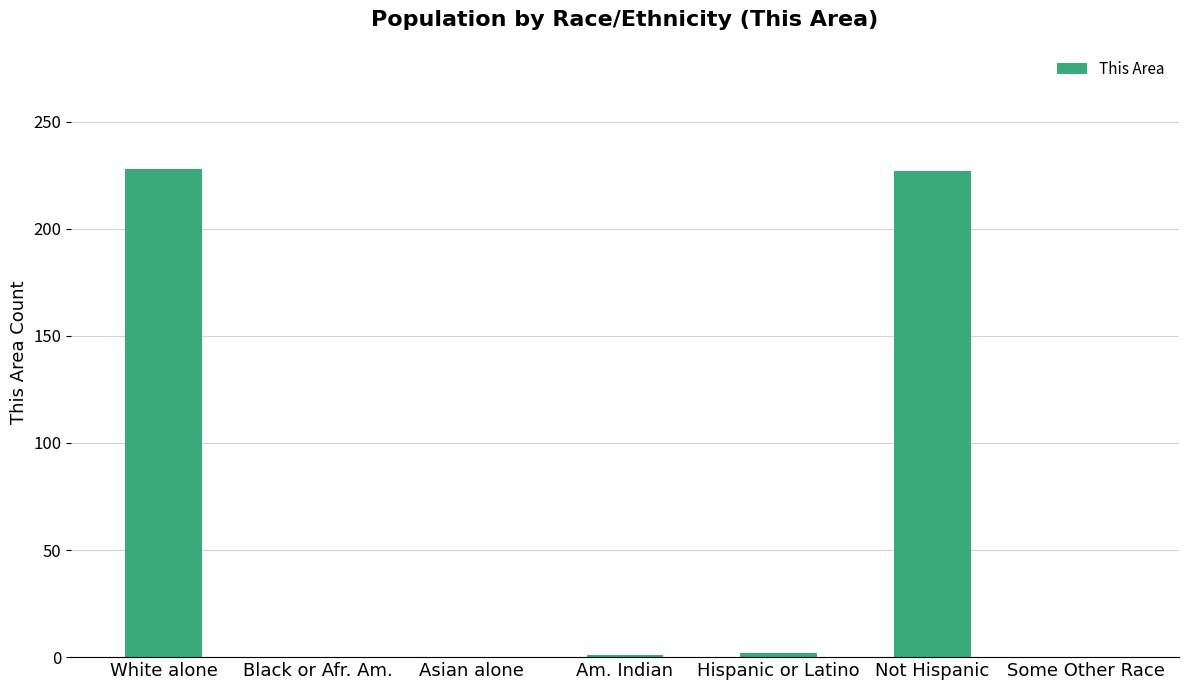

Are the bars horizontal?

No